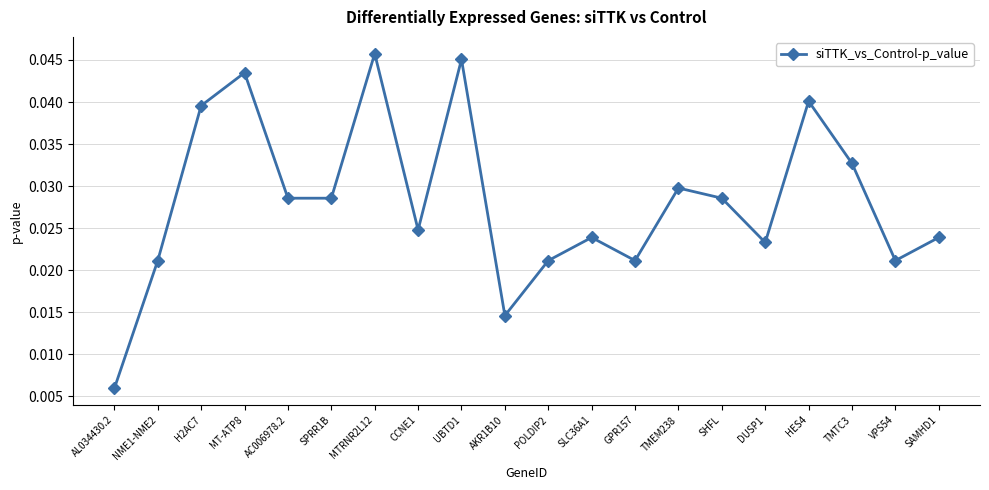

Count the number of categories in the chart.

20